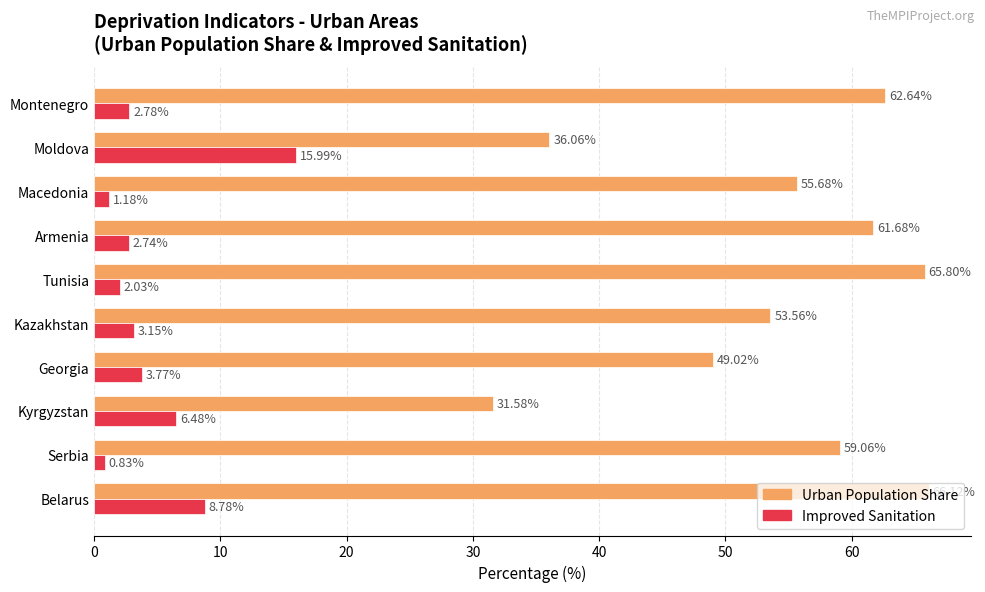

What is the spread (max minus min) of values at Macedonia?

54.5